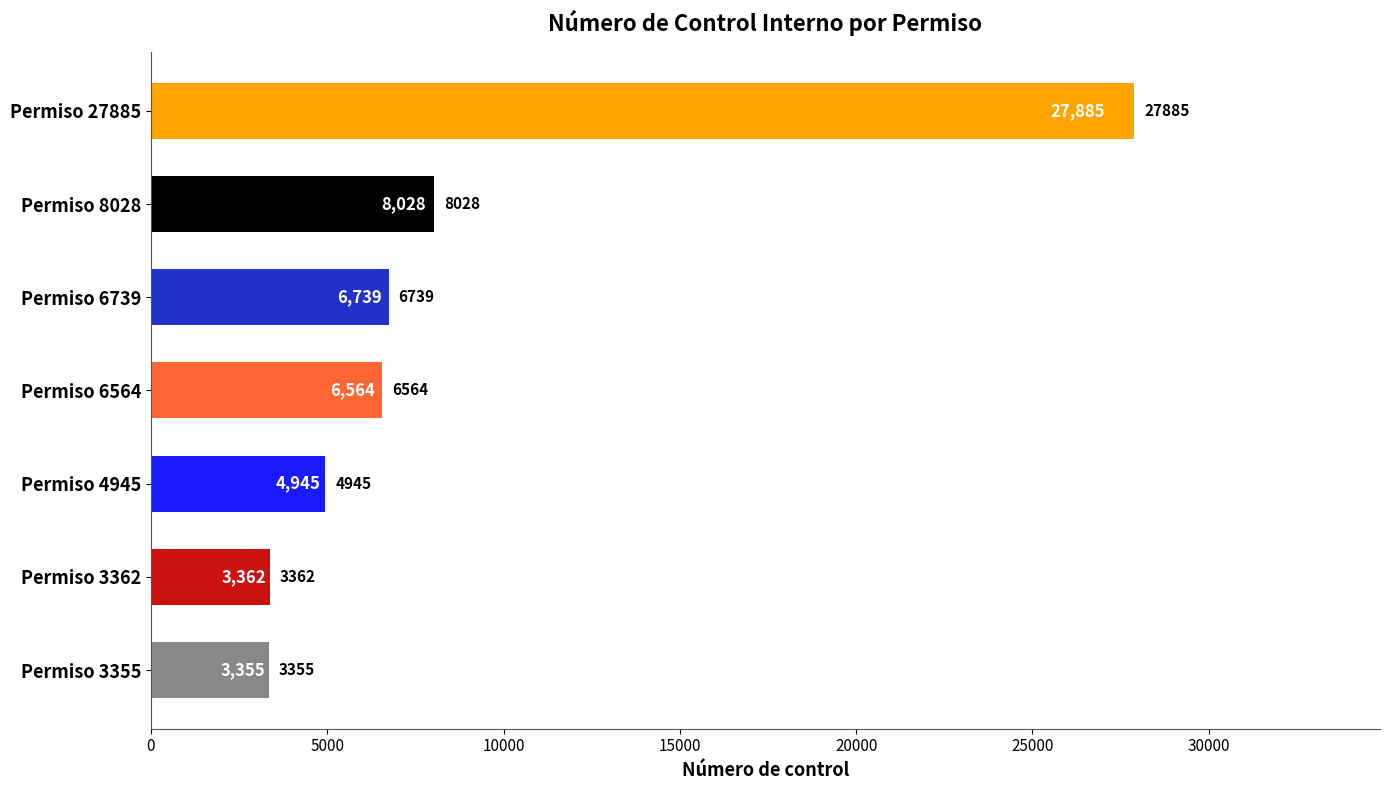

Reading bottom to top, transcribe all the data shown in this chart.

3355	3362	4945	6564	6739	8028	27885